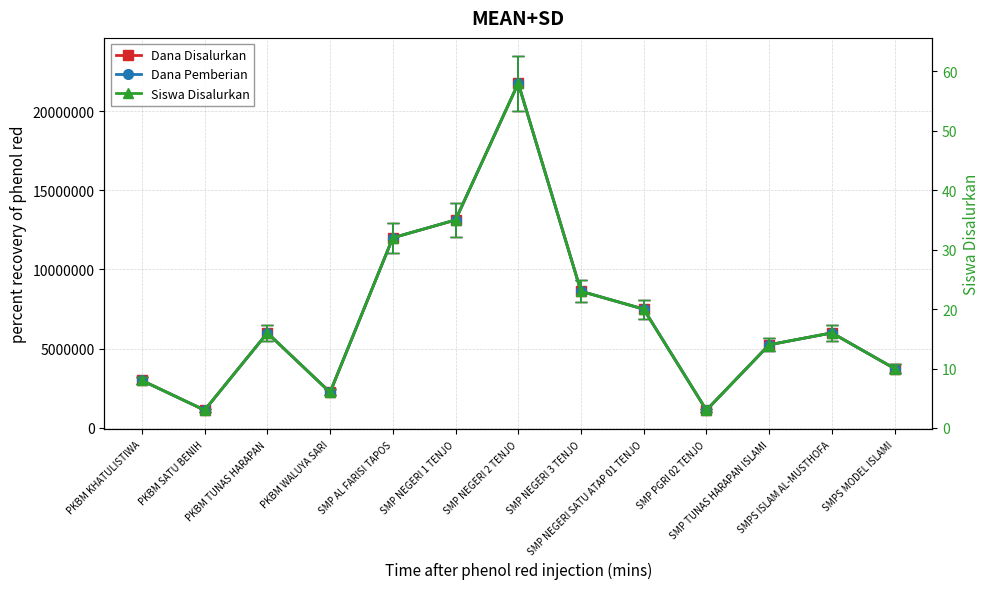

Rank the categories by Dana Pemberian value from lowest to highest.

PKBM SATU BENIH, SMP PGRI 02 TENJO, PKBM WALUYA SARI, PKBM KHATULISTIWA, SMPS MODEL ISLAMI, SMP TUNAS HARAPAN ISLAMI, PKBM TUNAS HARAPAN, SMPS ISLAM AL-MUSTHOFA, SMP NEGERI SATU ATAP 01 TENJO, SMP NEGERI 3 TENJO, SMP AL FARISI TAPOS, SMP NEGERI 1 TENJO, SMP NEGERI 2 TENJO